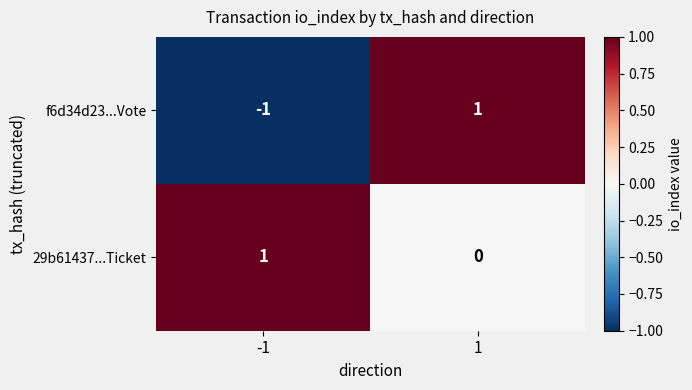

What is the spread (max minus min) of values at -1?

2